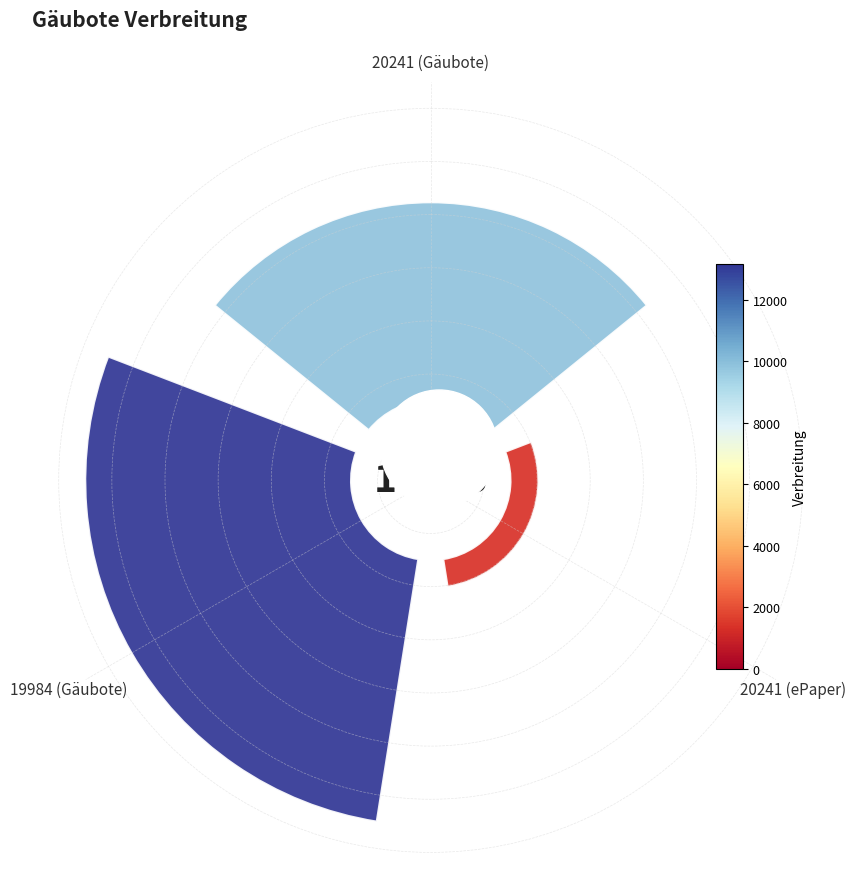

To the nearest percent, what portion does 20241 (ePaper) represent?

6%